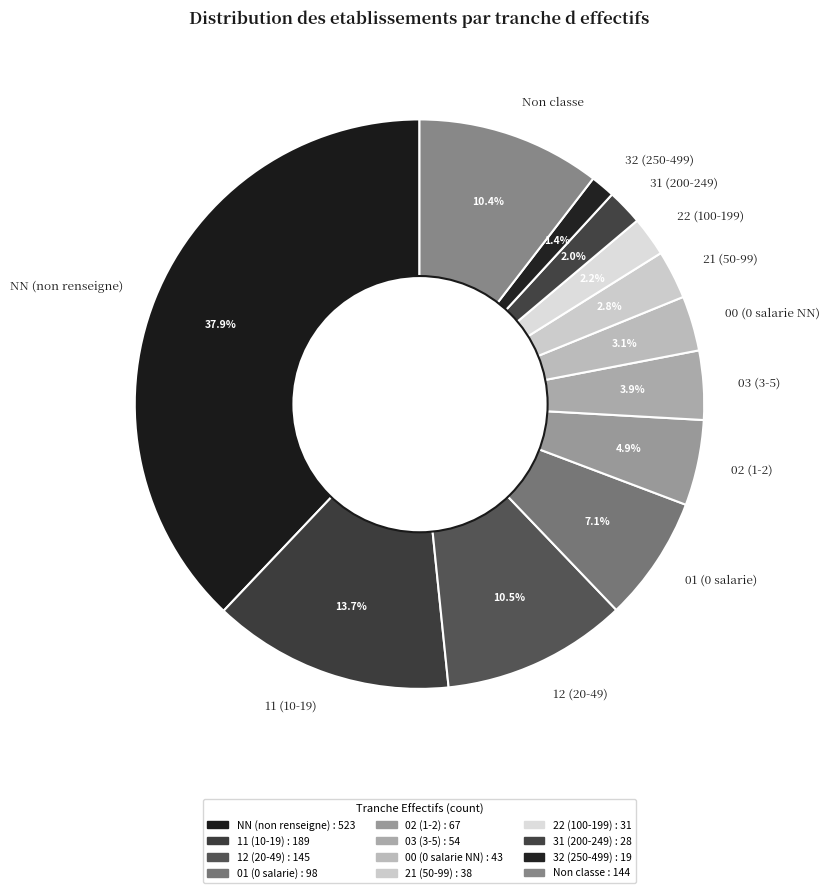

Which has a higher value, 12 (20-49) or 02 (1-2)?

12 (20-49)